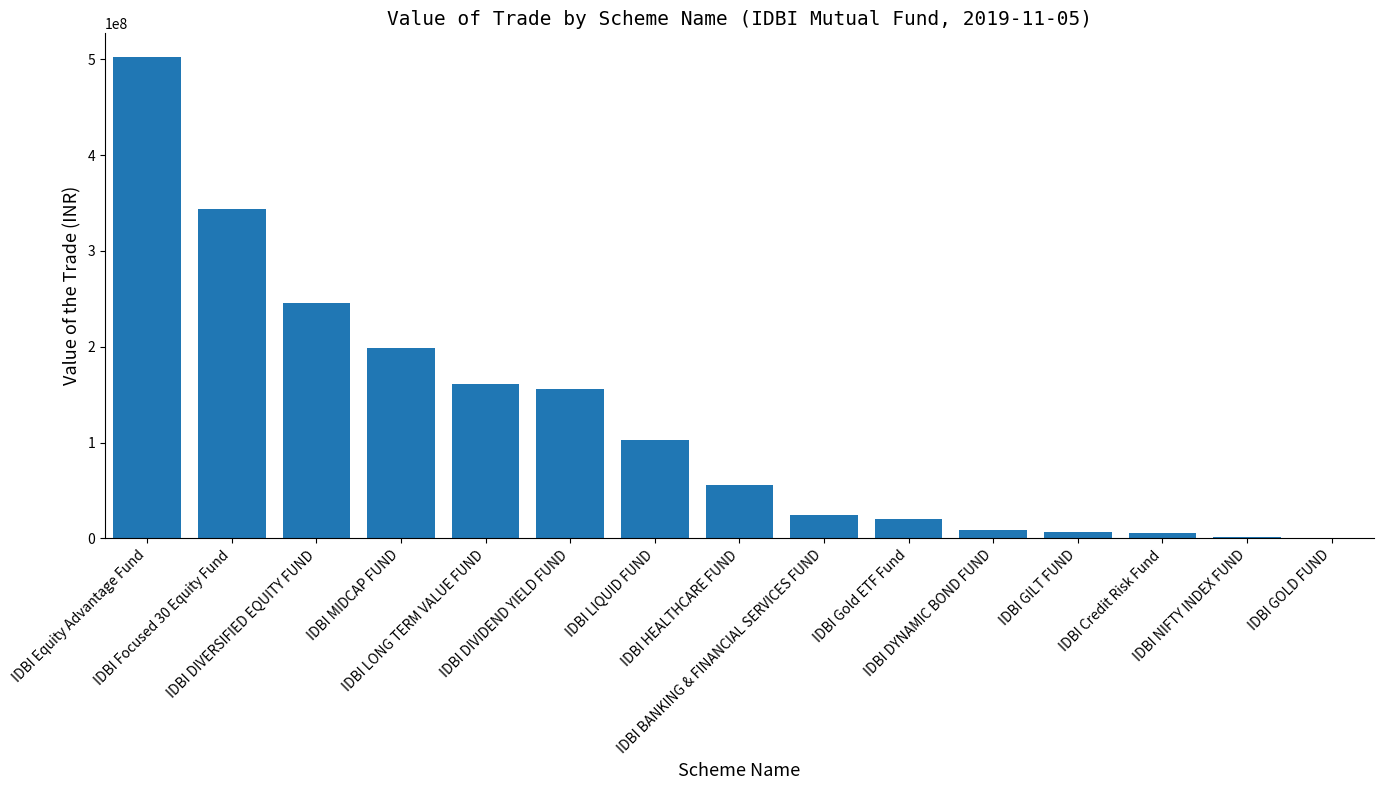

What is the average value?

122231347.6